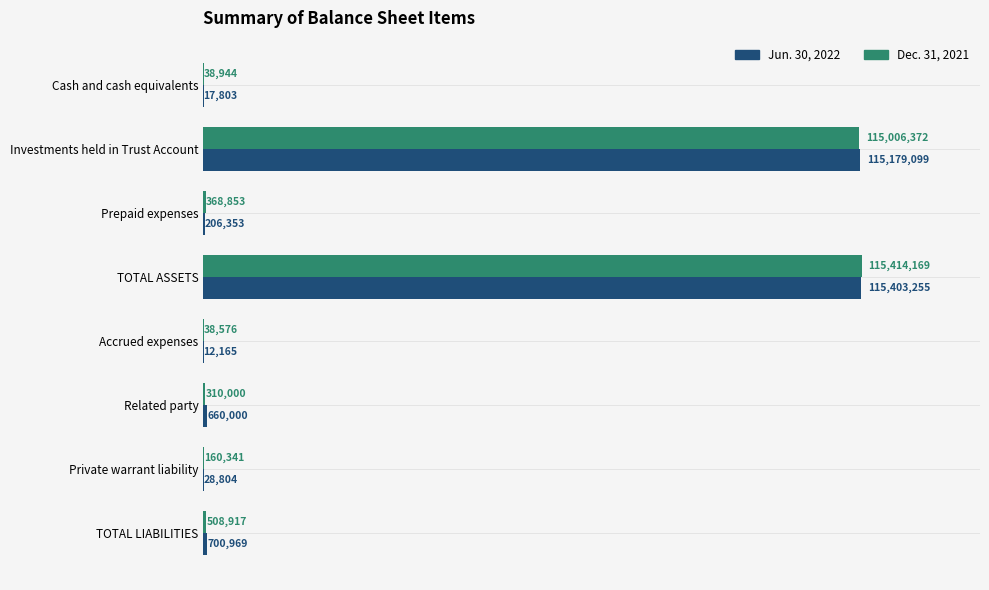

List the series in order of their peak value, lowest first.

Jun. 30, 2022, Dec. 31, 2021